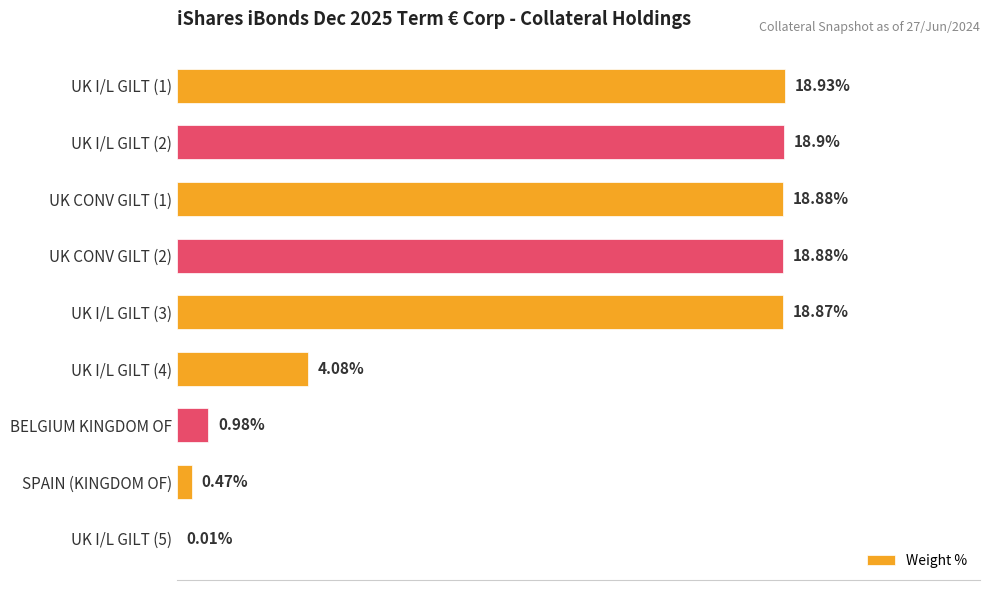

Between UK I/L GILT (1) and BELGIUM KINGDOM OF, which is larger?

UK I/L GILT (1)